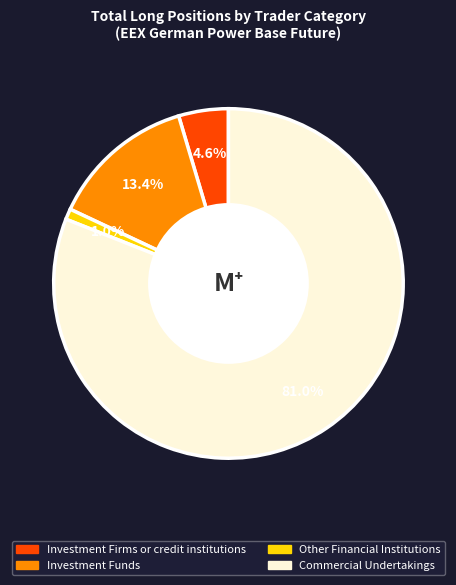

What percentage is the Other Financial Institutions slice, to the nearest percent?

1%